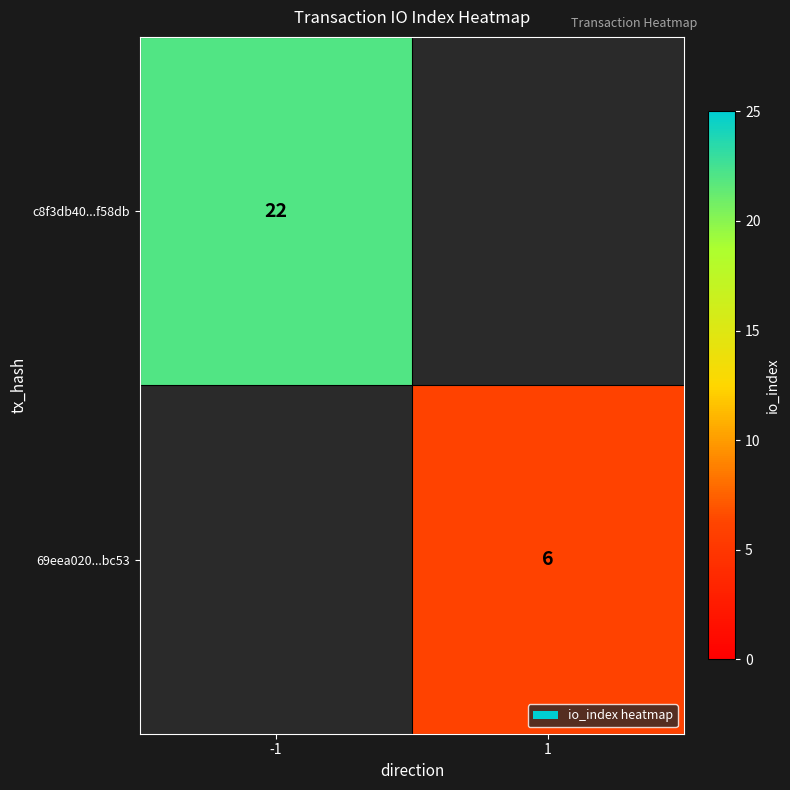

True or false: 69eea020...bc53 has a value of 6 at 1.

True